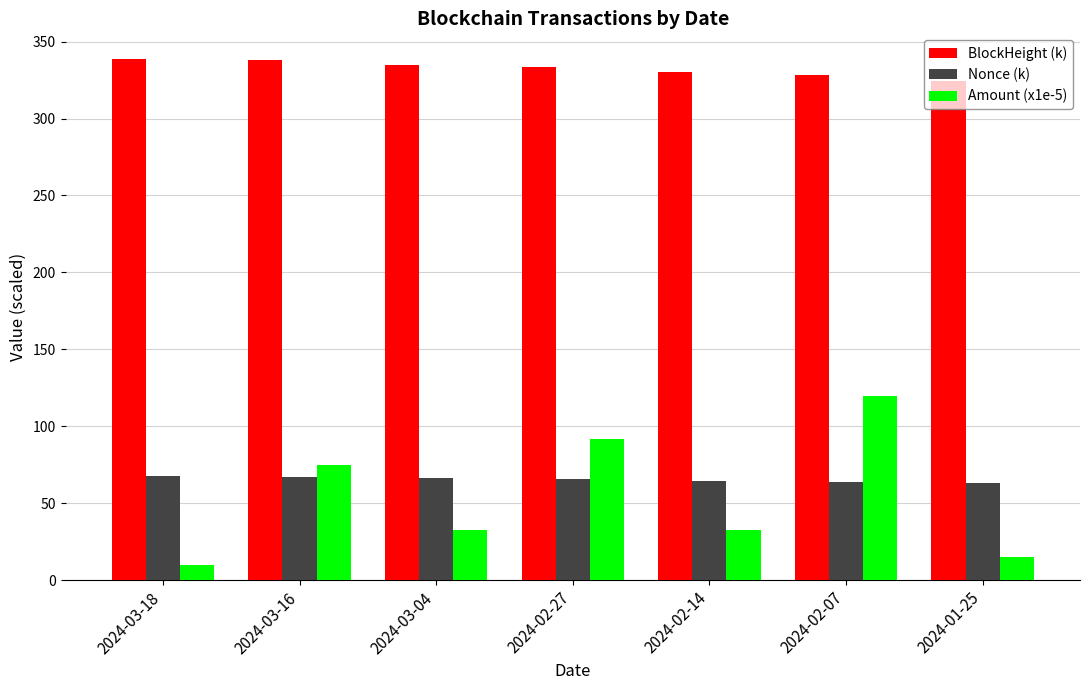

What are all the series names shown in the legend?

BlockHeight (k), Nonce (k), Amount (x1e-5)